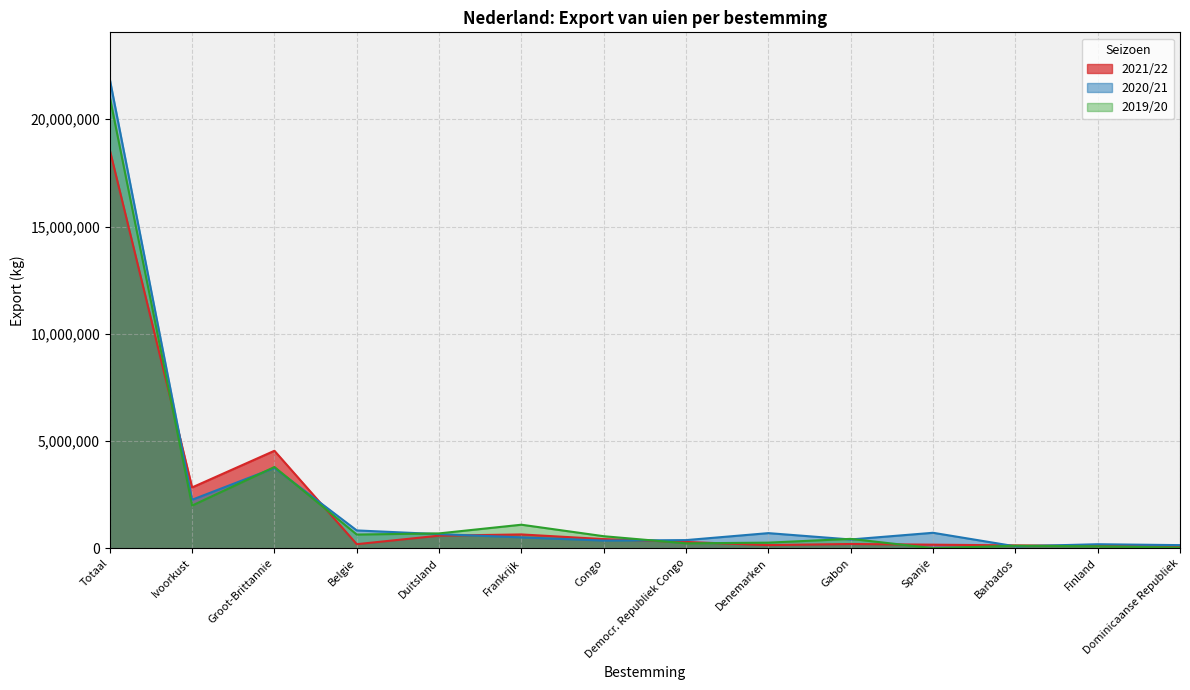

What is the value of the 2021/22 point at the 4th from the left?

187497